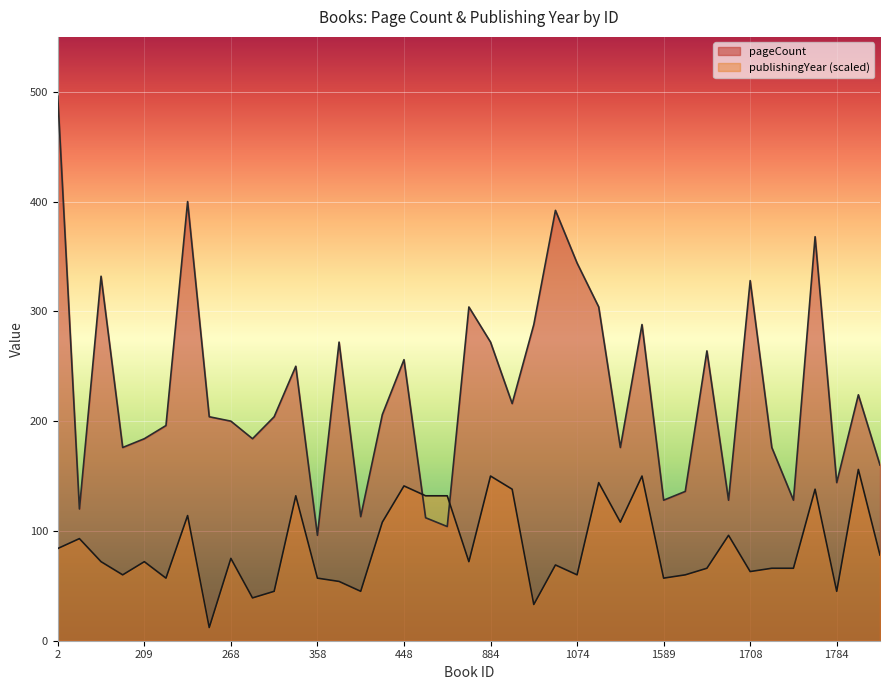

Does the chart display data point markers on the line(s)?

No